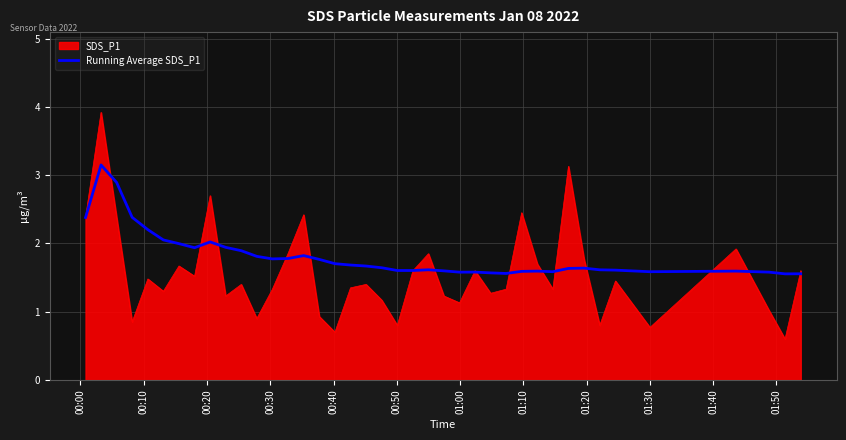

What is the maximum value shown in the chart?

3.9